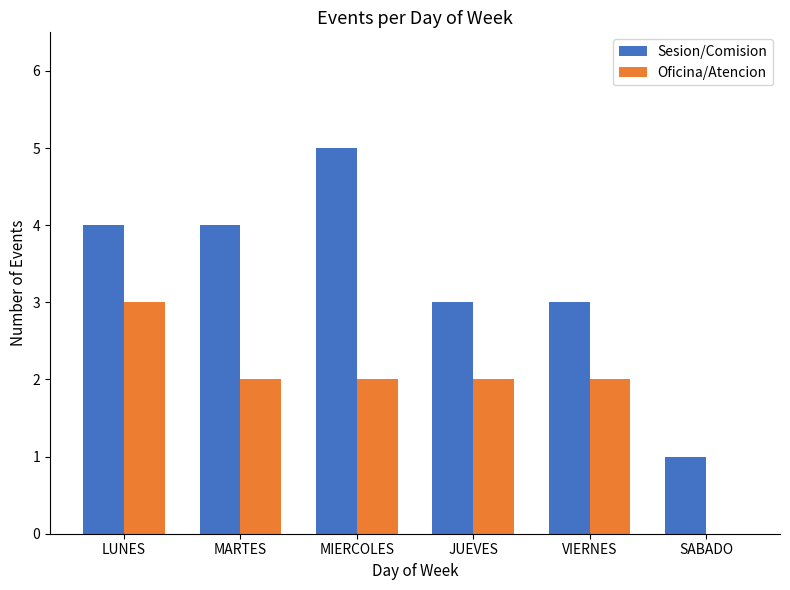

Which series changed the most between LUNES and MARTES?

Oficina/Atencion